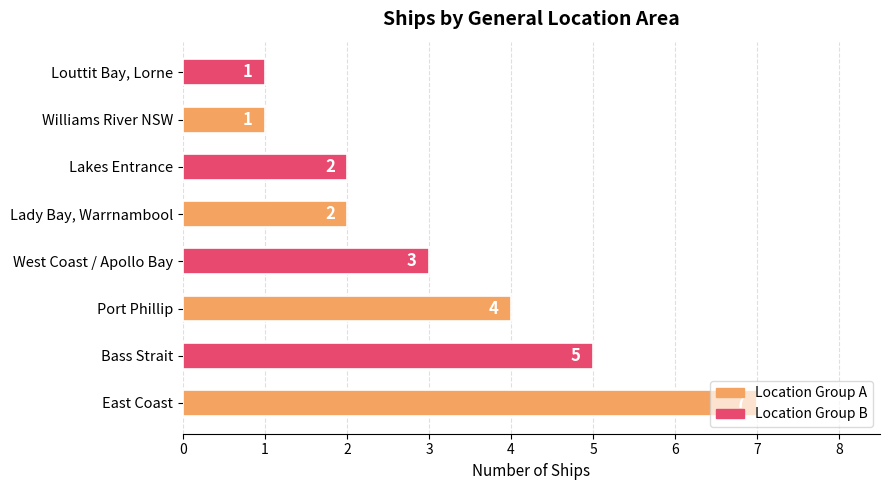

Does the chart contain stacked bars?

No